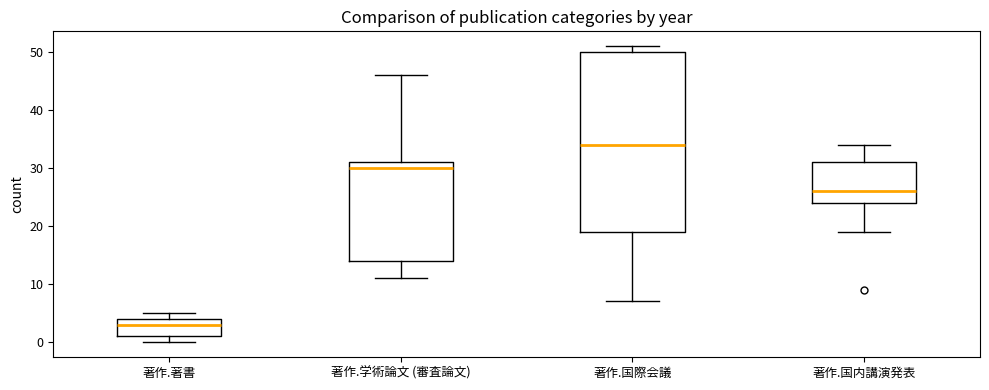

Where does the upper whisker of the box for 著作.学術論文 (審査論文) end on the y-axis? The values are not printed on the chart, so give them approximately, as read against the axis.

46